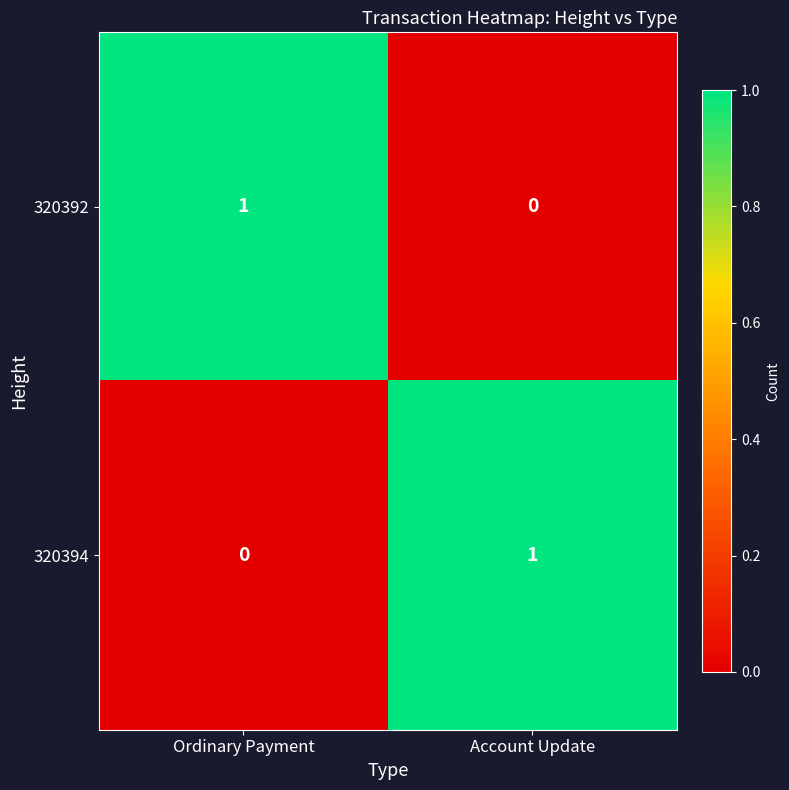

Which category has the lowest value in the 320394 series?

Ordinary Payment